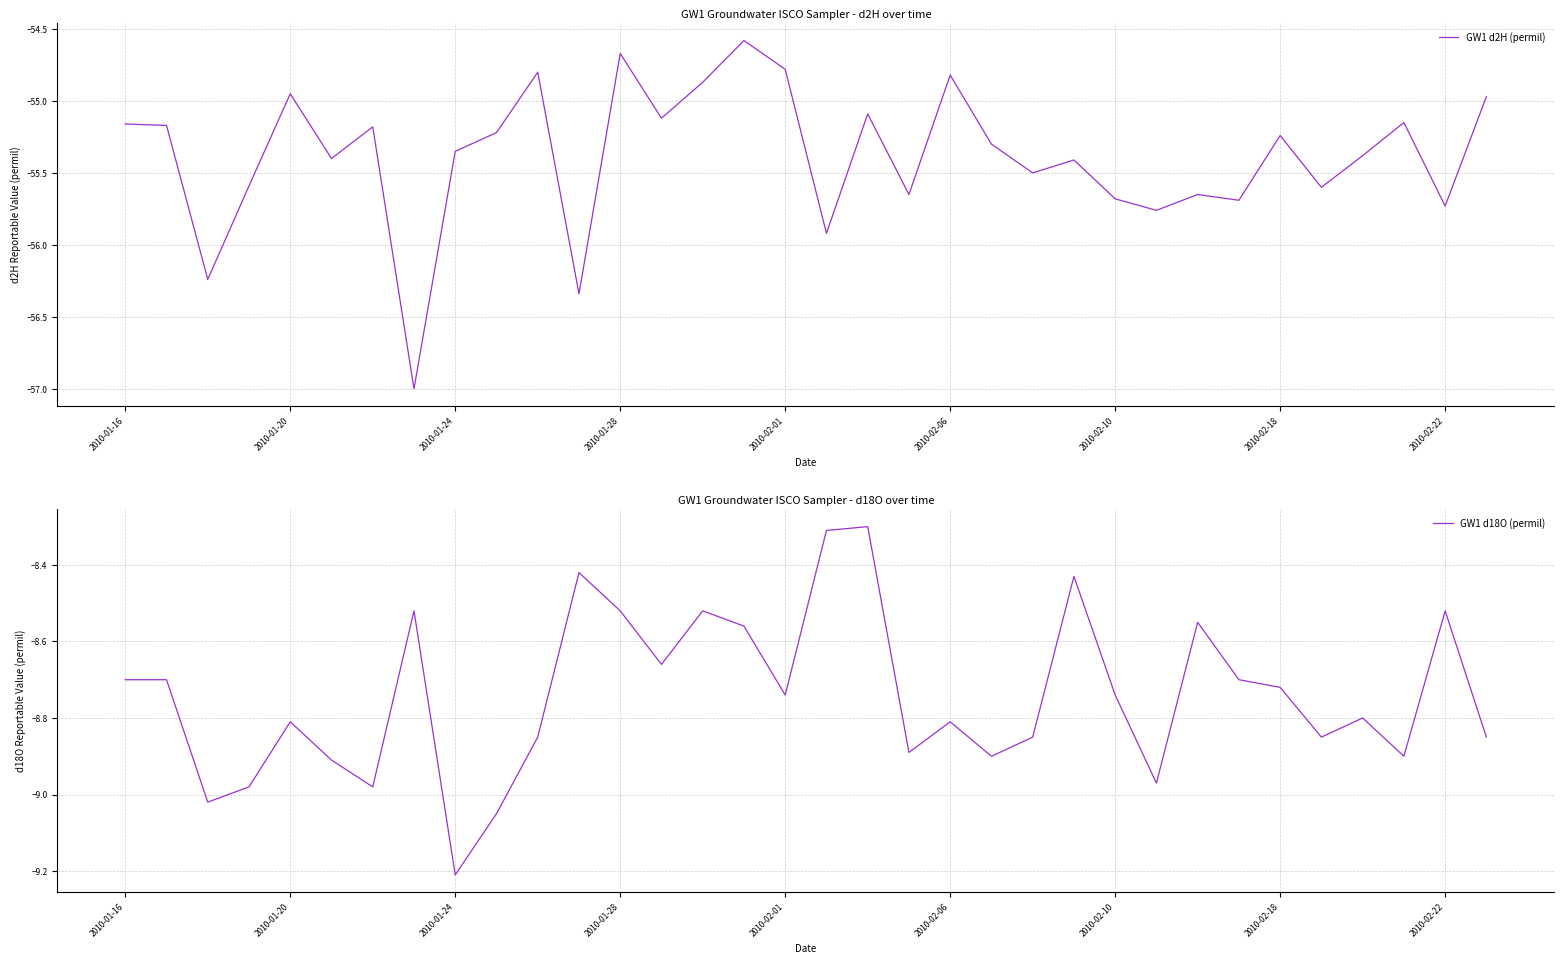

At which label does GW1 d2H (permil) first exceed -55?

2010-01-20